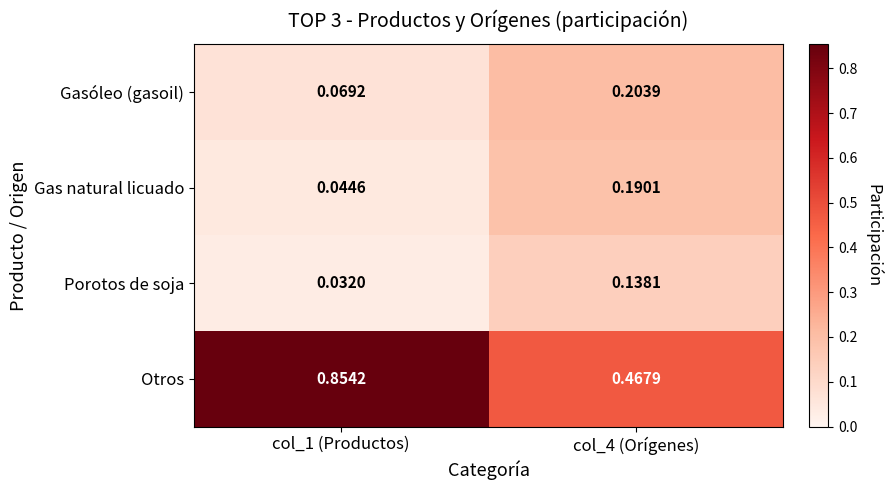

Which category has the lowest value across all series?

col_1 (Productos)